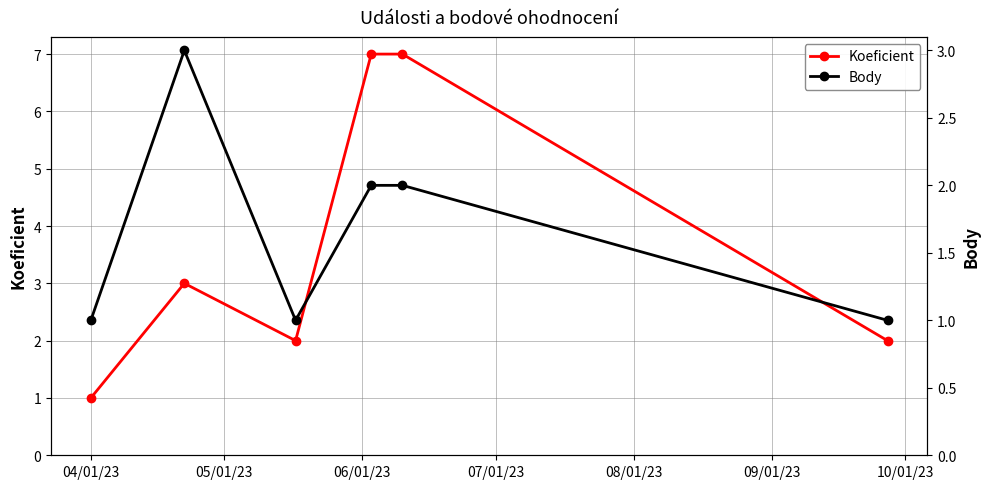

What is the maximum value for Koeficient?

7